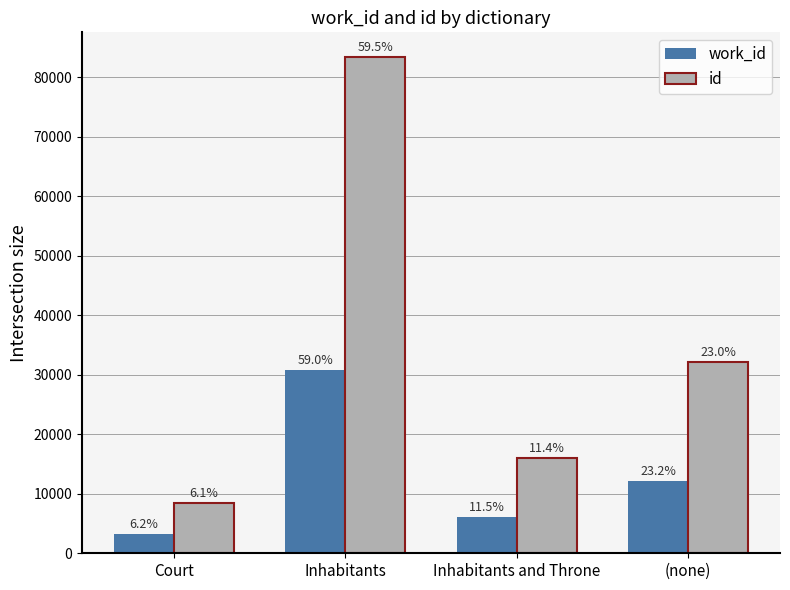

How many bars are there in each group?

2